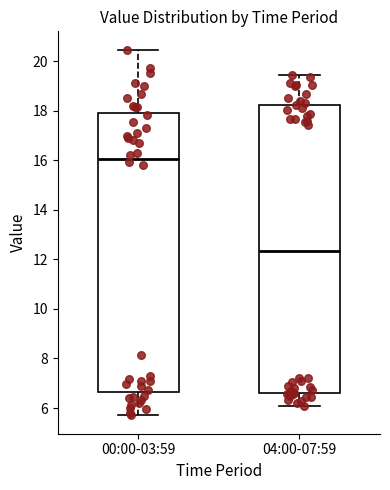

Which box's median line is the highest?

00:00-03:59